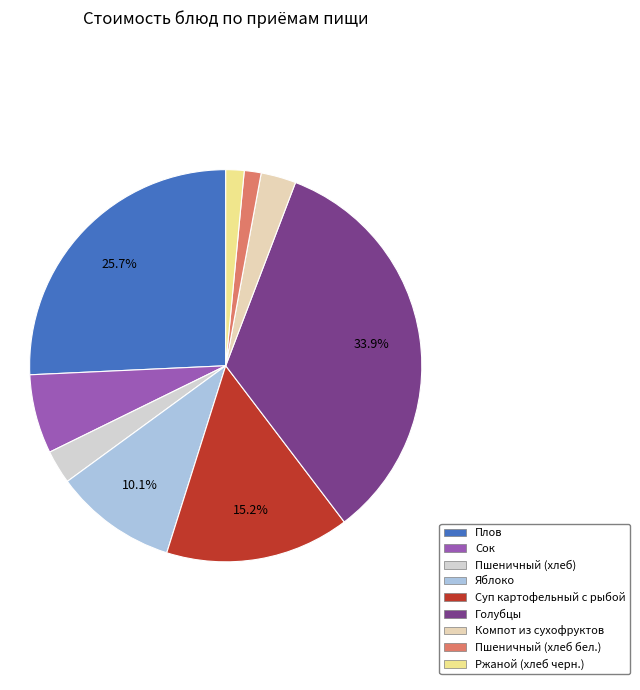

True or false: Пшеничный (хлеб бел.) accounts for 11% of the total.

False